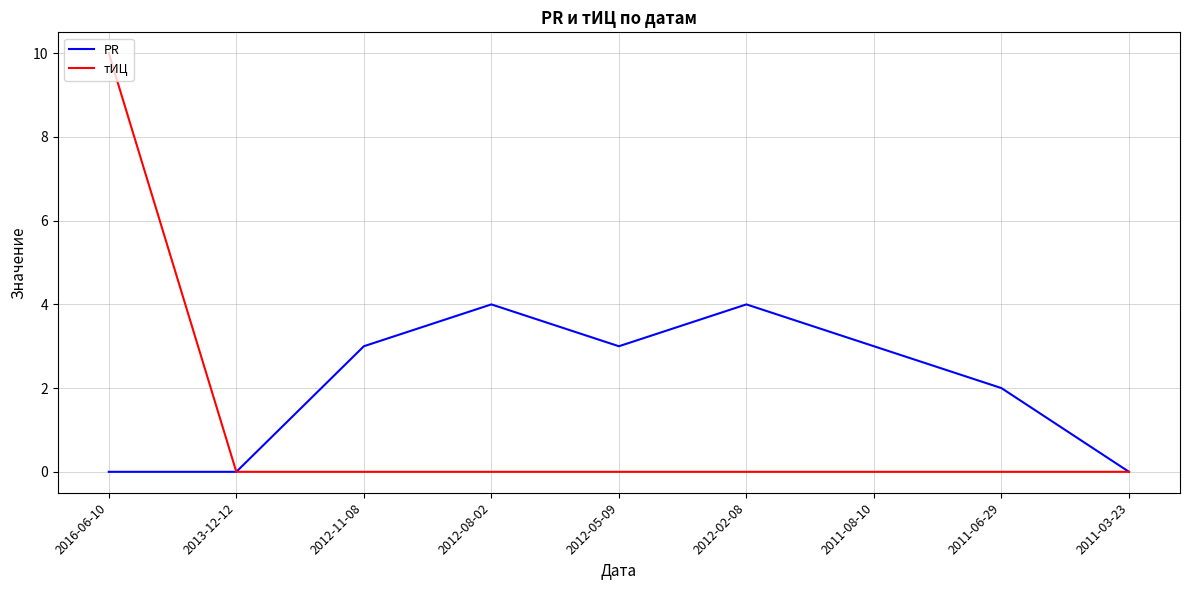

Reading right to left, extract all data points from this chart.

PR: 0	2	3	4	3	4	3	0	0
тИЦ: 0	0	0	0	0	0	0	0	10